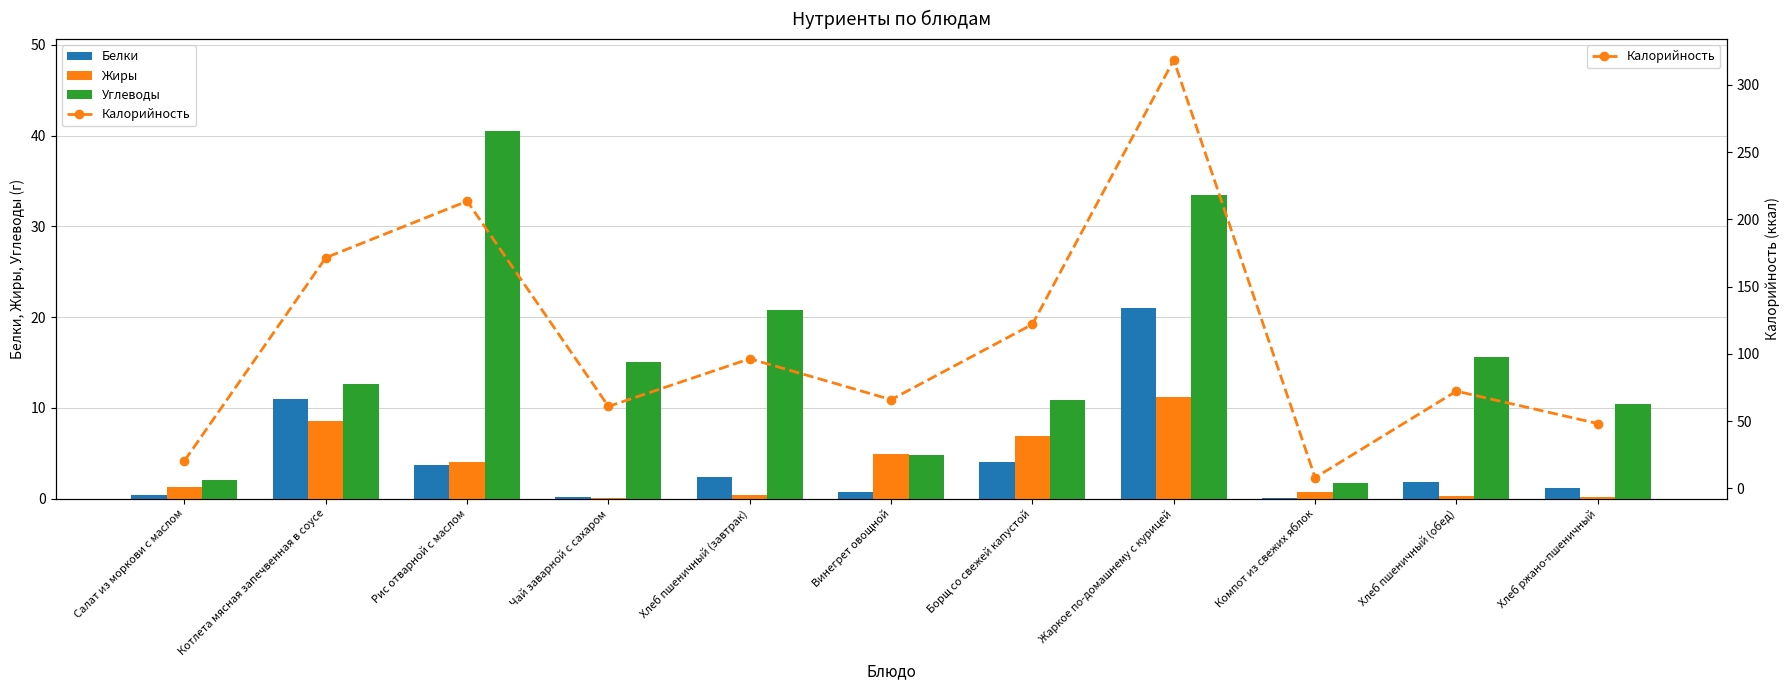

True or false: Жиры has a value of 3.4 at Котлета мясная запечвенная в соусе.

False